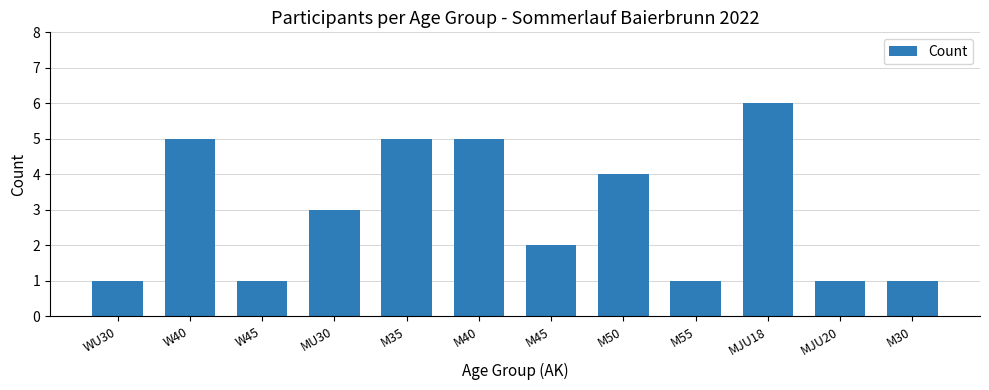

What is the maximum value shown in the chart?

6